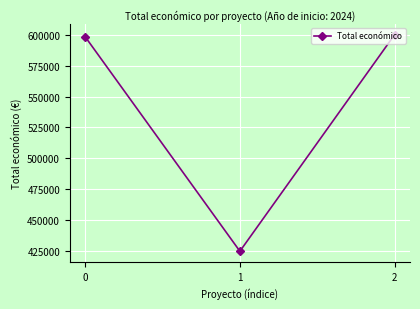

Which label corresponds to the largest value in the chart?

2